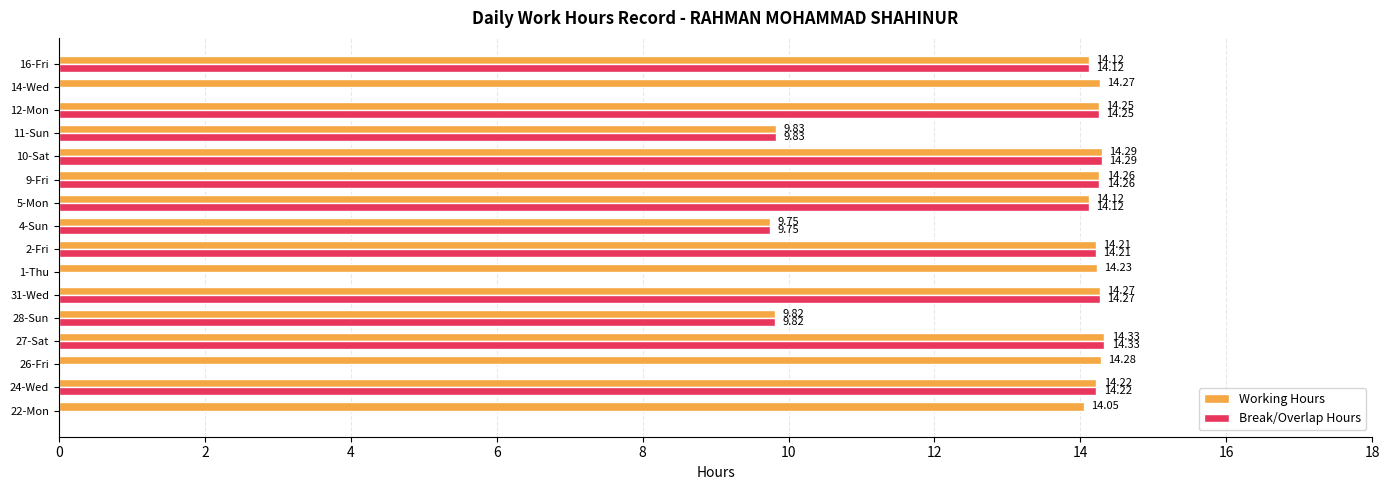

At which category is the sum across all series the highest?

27-Sat